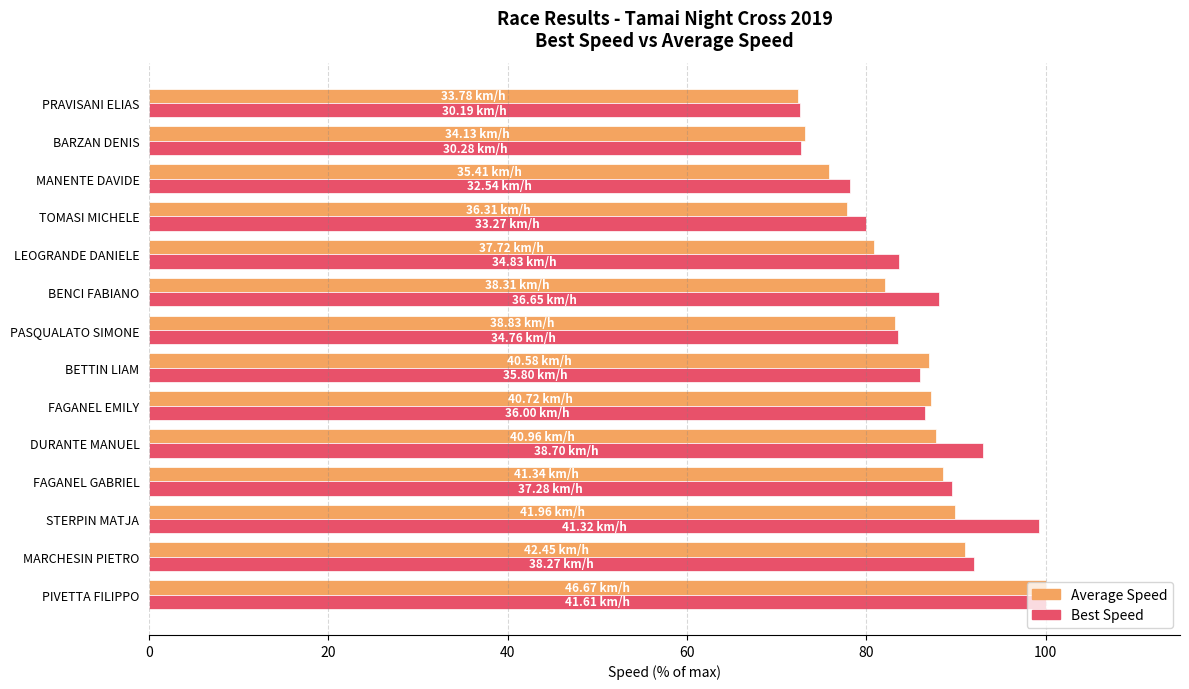

How many categories are shown in the chart?

14